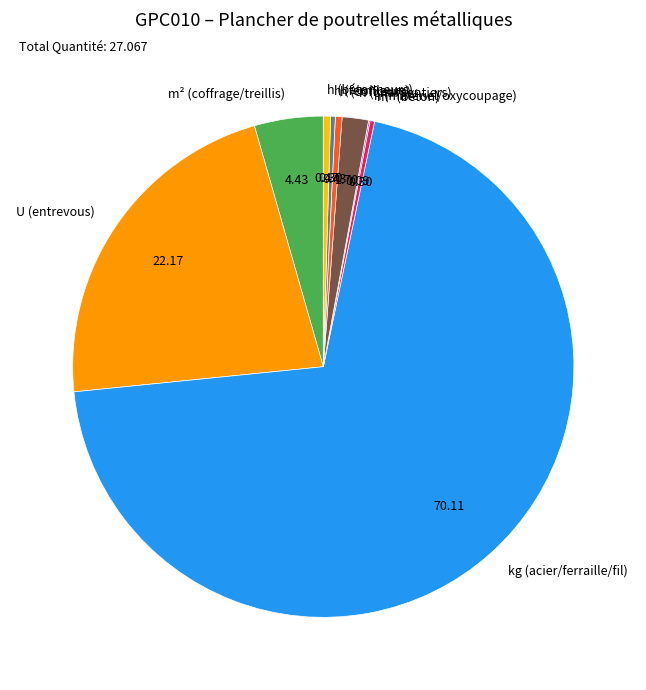

Which category has the biggest portion of the pie?

kg (acier/ferraille/fil)